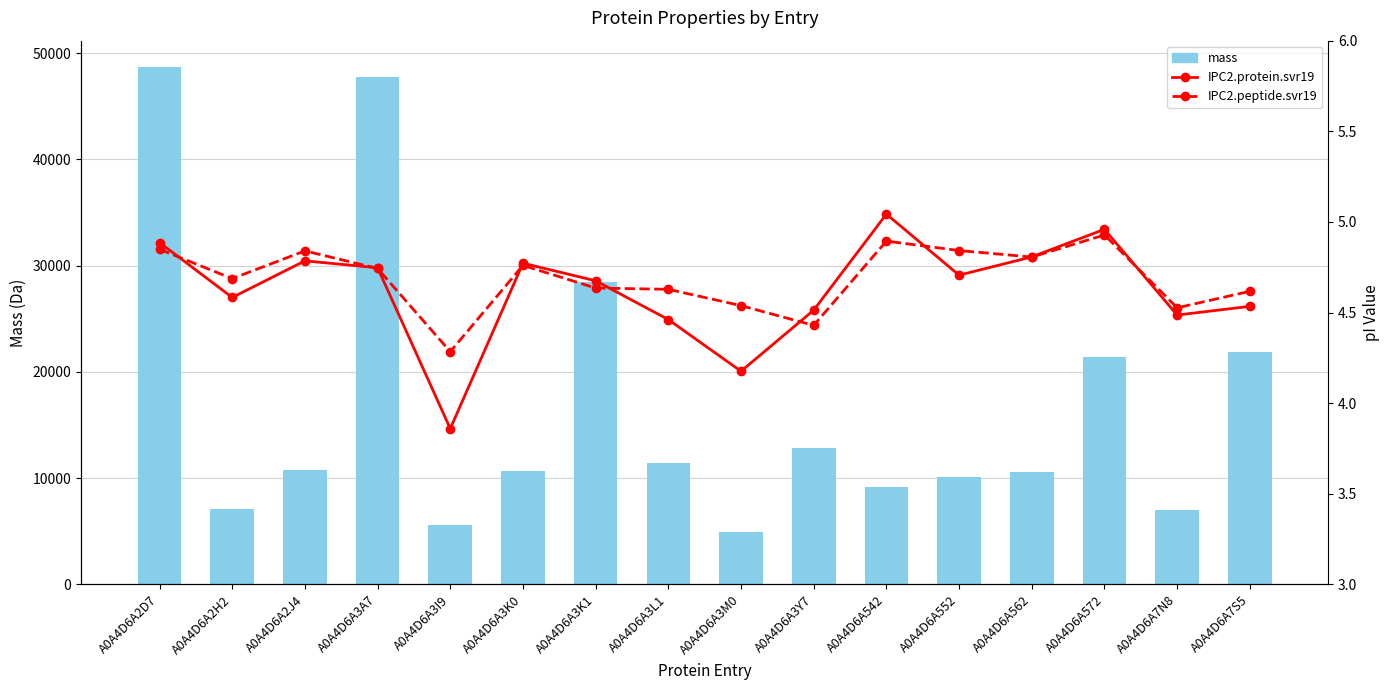

What is the difference between the IPC2.peptide.svr19 values at A0A4D6A3K0 and A0A4D6A552?

0.1